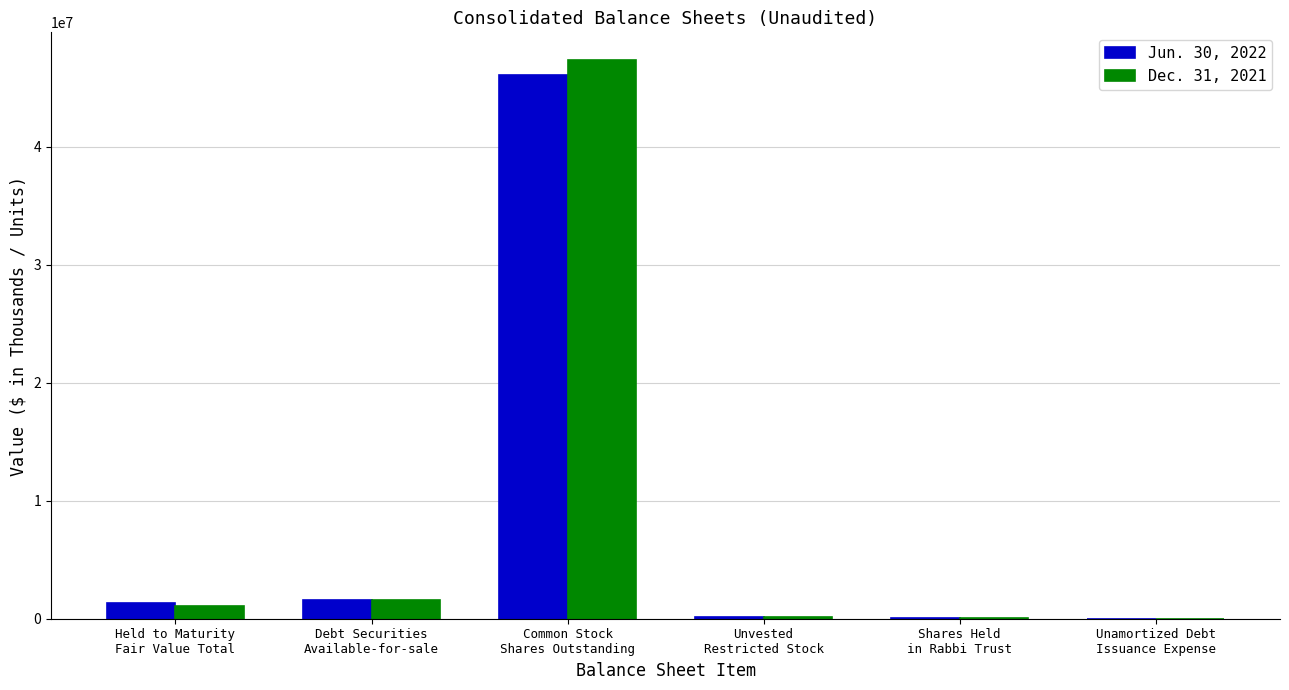

How many distinct data groups are displayed?

2